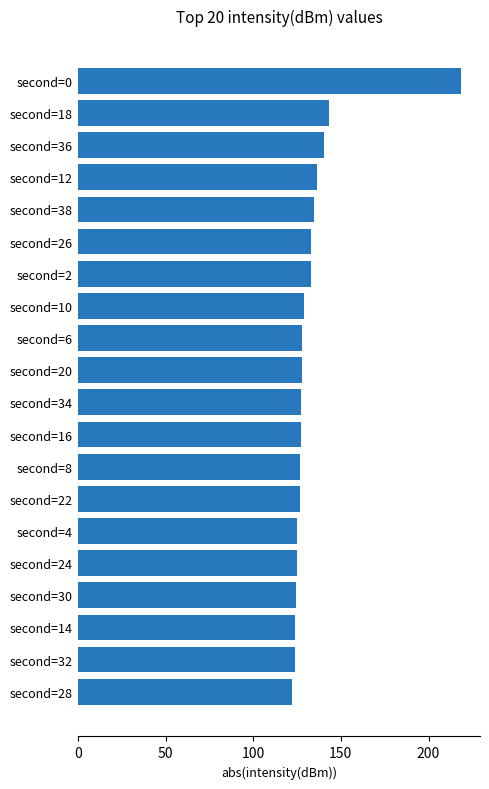

Between second=0 and second=36, which is larger?

second=0